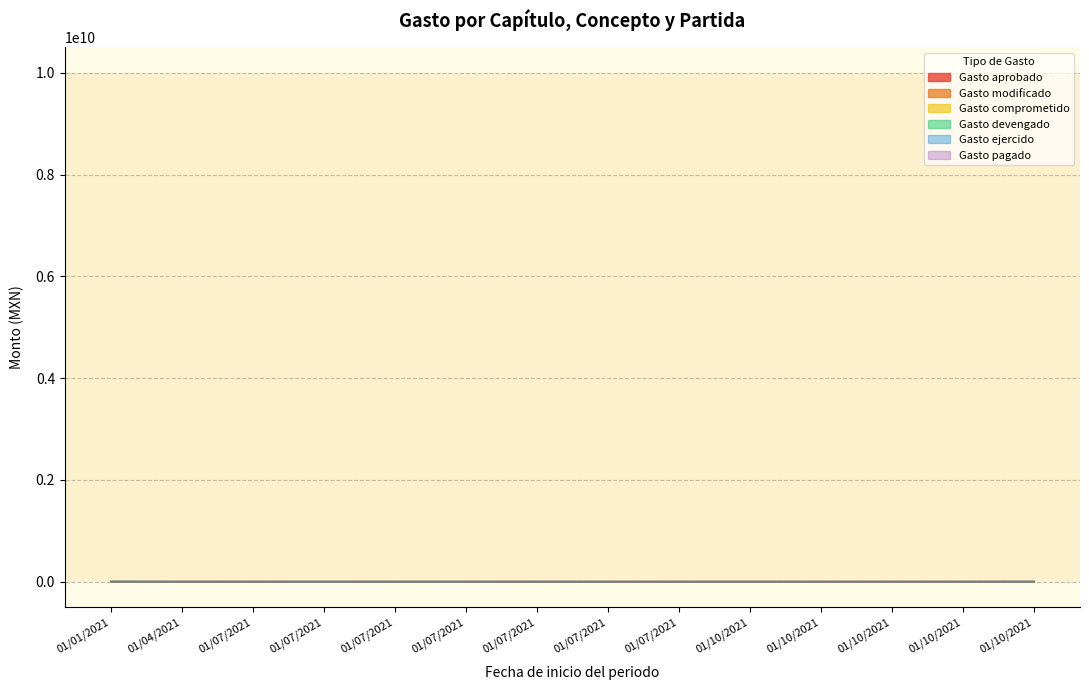

At 01/04/2021, list the series in order from largest to smallest.

Gasto aprobado, Gasto comprometido, Gasto devengado, Gasto ejercido, Gasto pagado, Gasto modificado